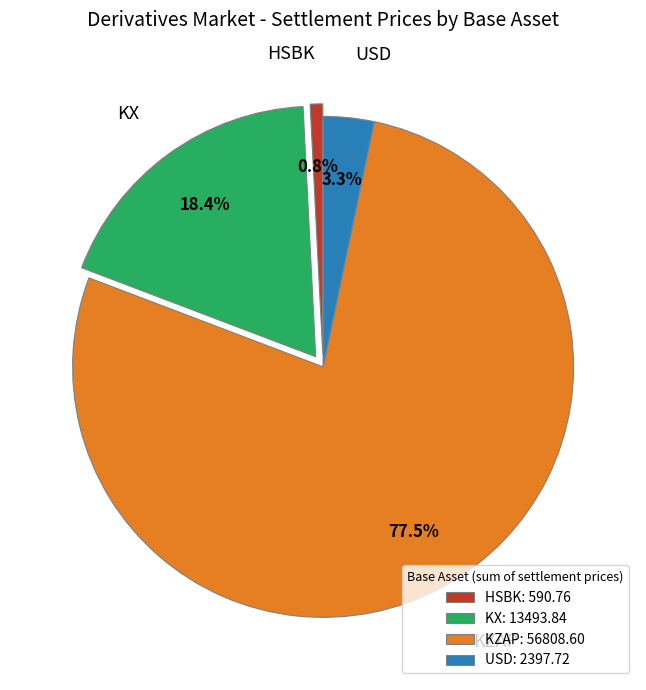

How many slices are in this pie chart?

4